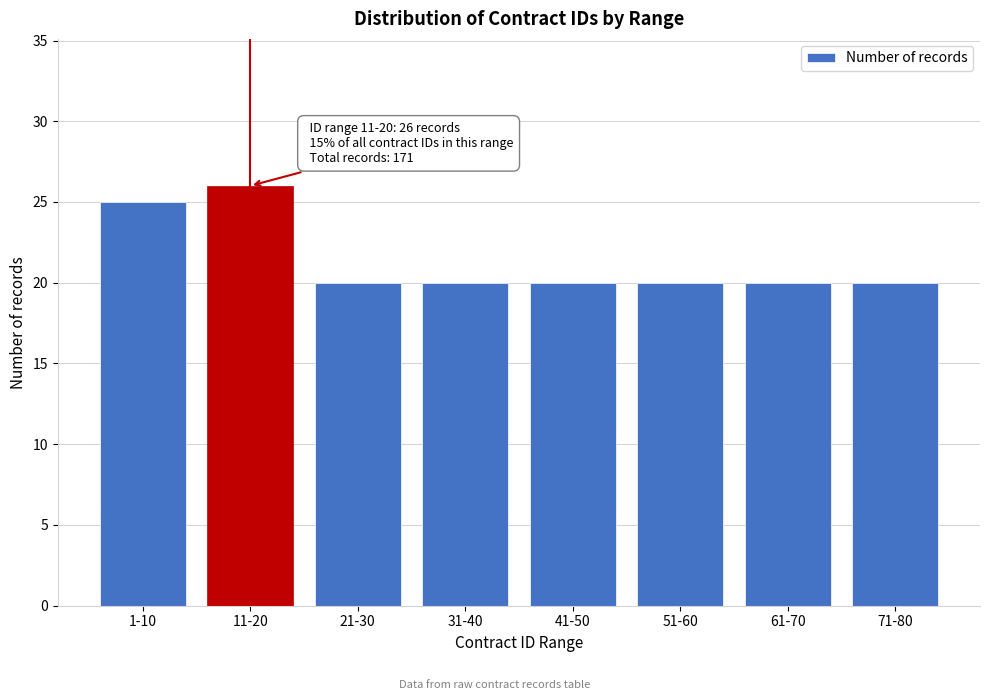

Reading right to left, transcribe all the data shown in this chart.

71-80=20	61-70=20	51-60=20	41-50=20	31-40=20	21-30=20	11-20=26	1-10=25